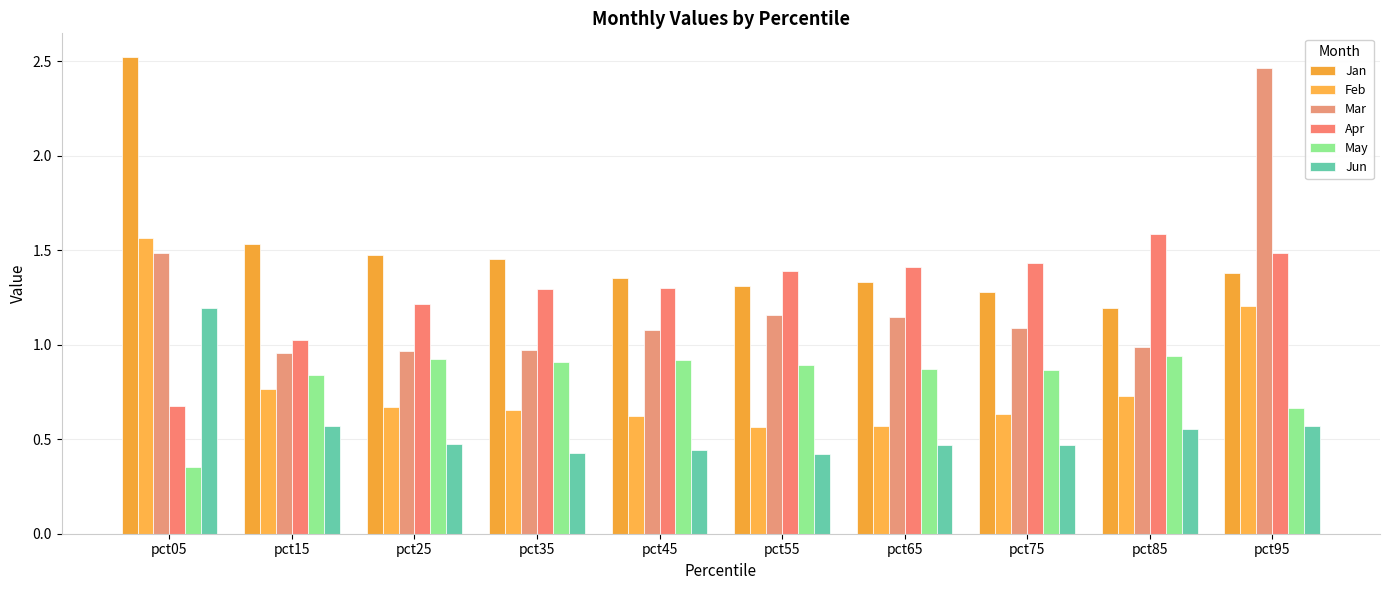

Count the number of data series in this chart.

6